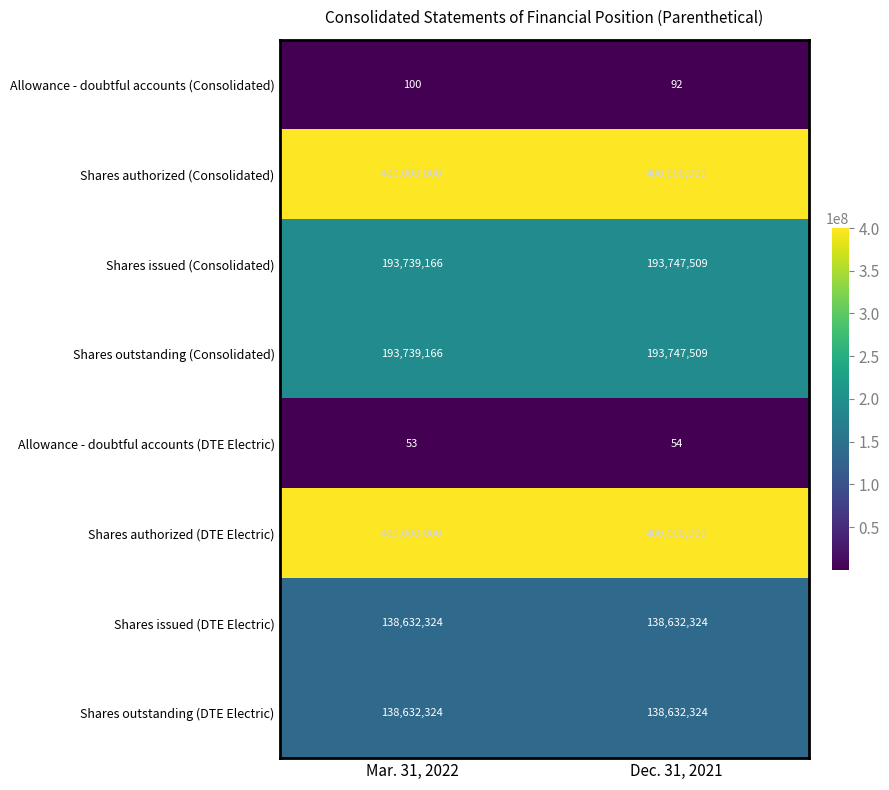

List the labels in order of Allowance - doubtful accounts (Consolidated) value, smallest first.

Dec. 31, 2021, Mar. 31, 2022